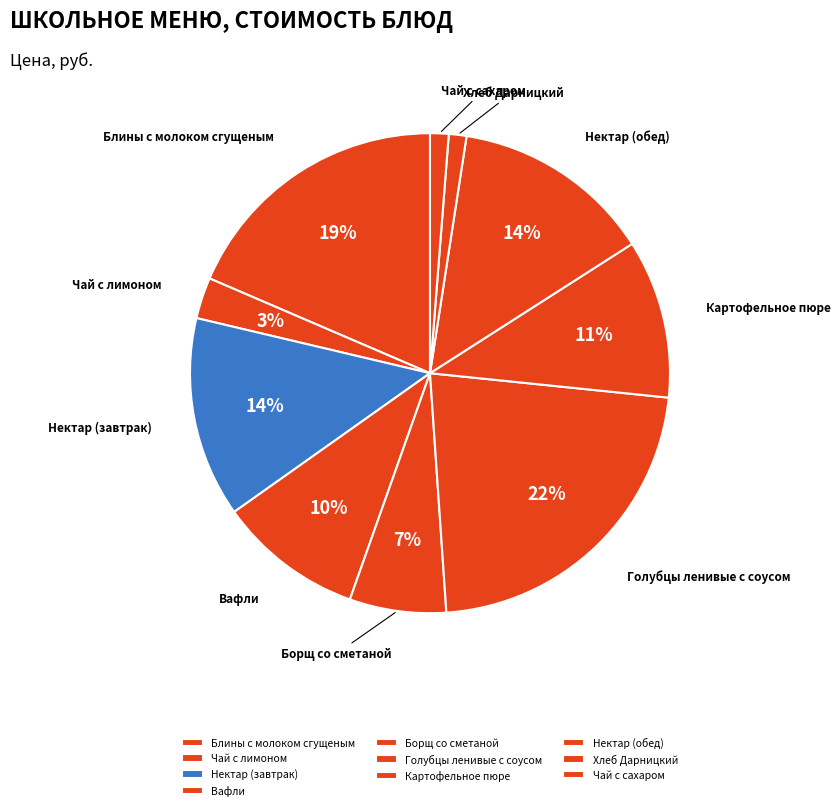

Between Блины с молоком сгущеным and Вафли, which is larger?

Блины с молоком сгущеным